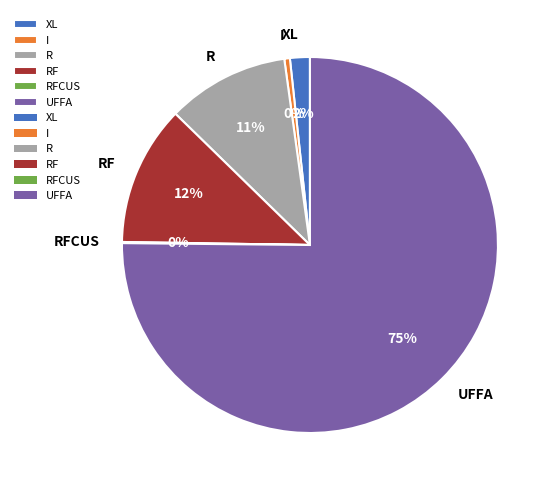

To the nearest percent, what portion does XL represent?

2%